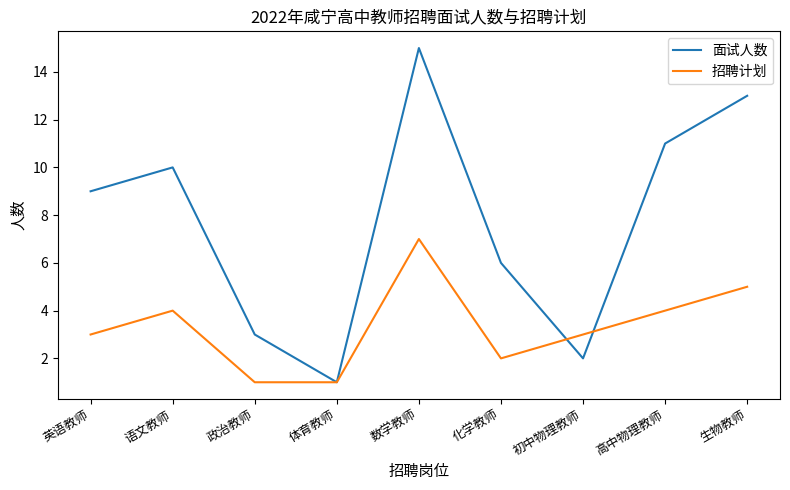

What is the difference between the 招聘计划 values at 政治教师 and 语文教师?

3